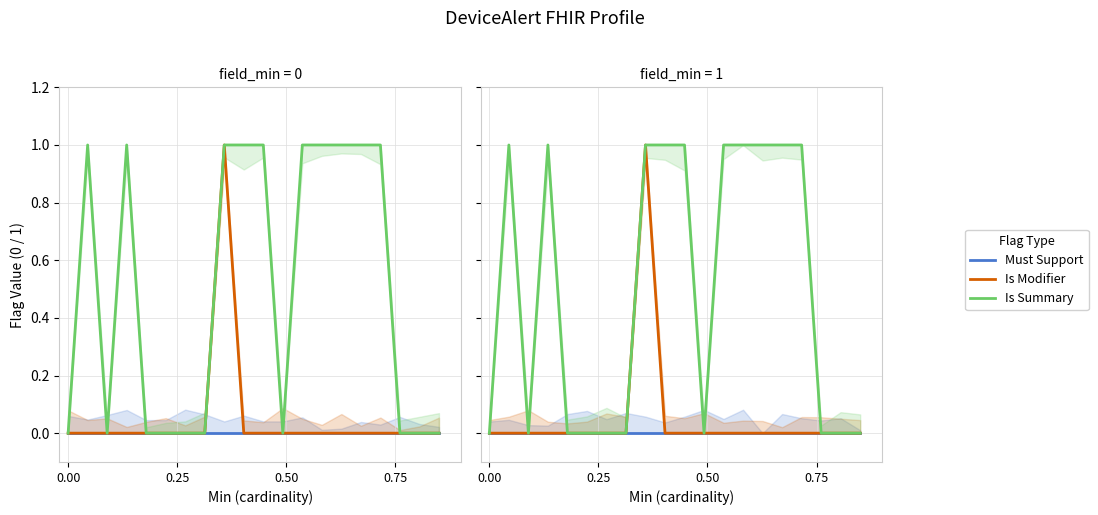

What is the difference between the maximum and minimum values in the Is Summary series?

1